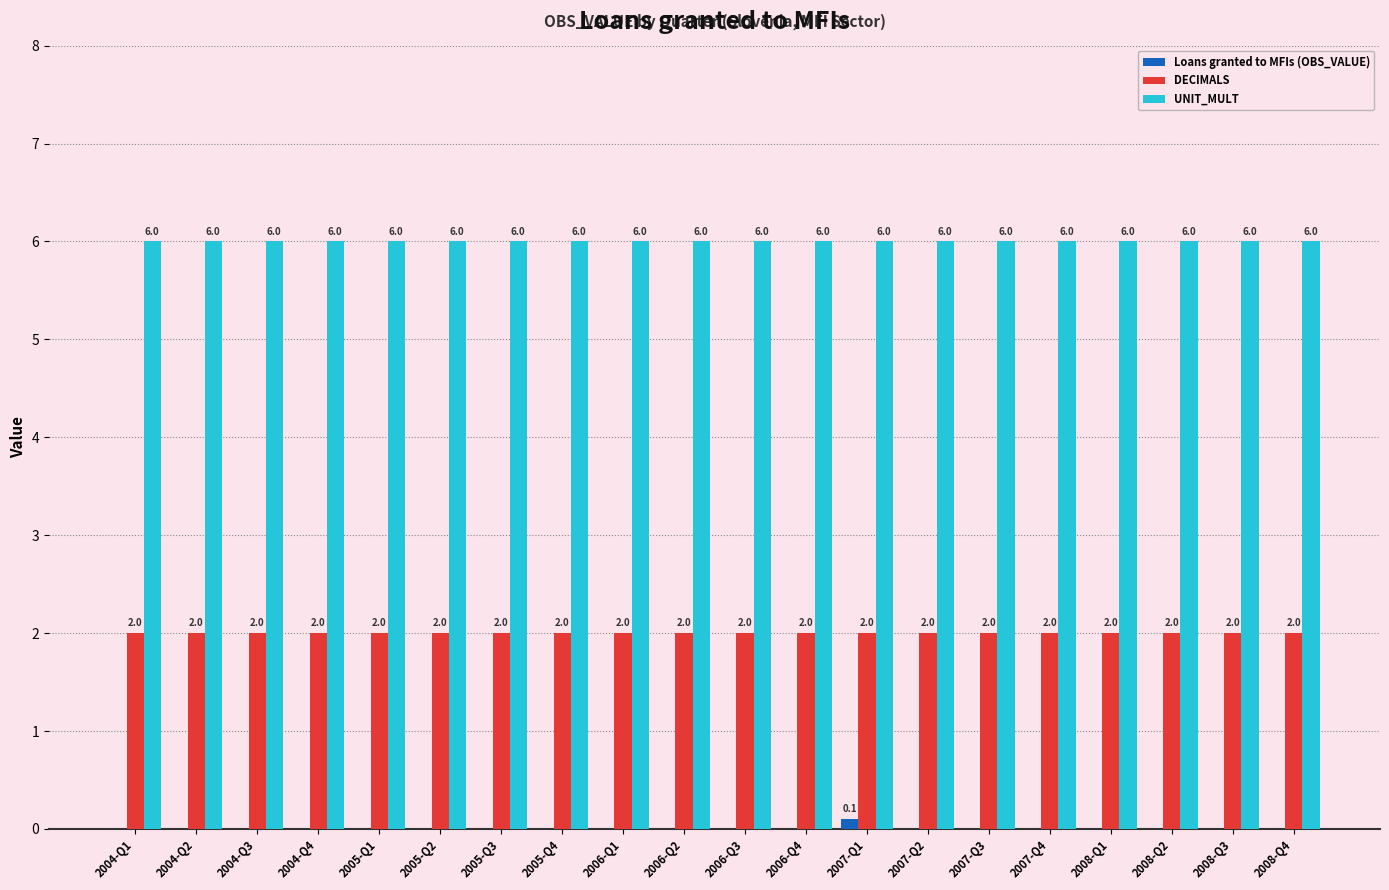

Does the chart contain stacked bars?

No